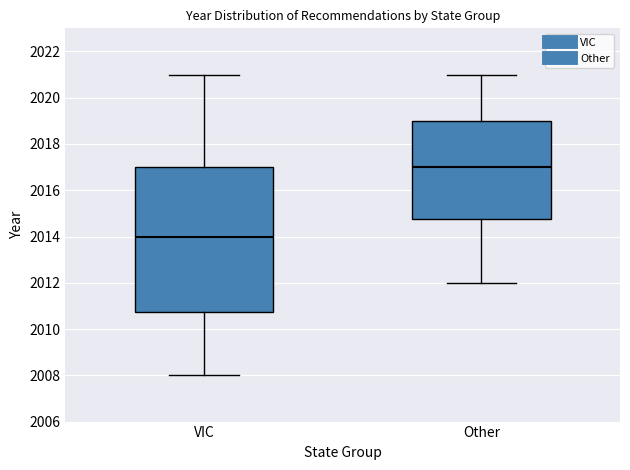

Comparing the boxes themselves (not the whiskers), which one is the tallest?

VIC